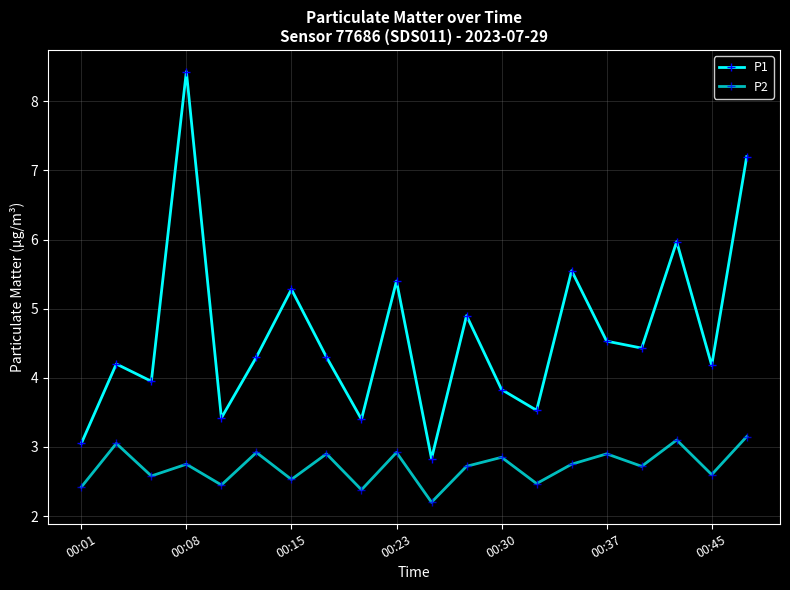

At which category does the chart reach its minimum across all series?

10